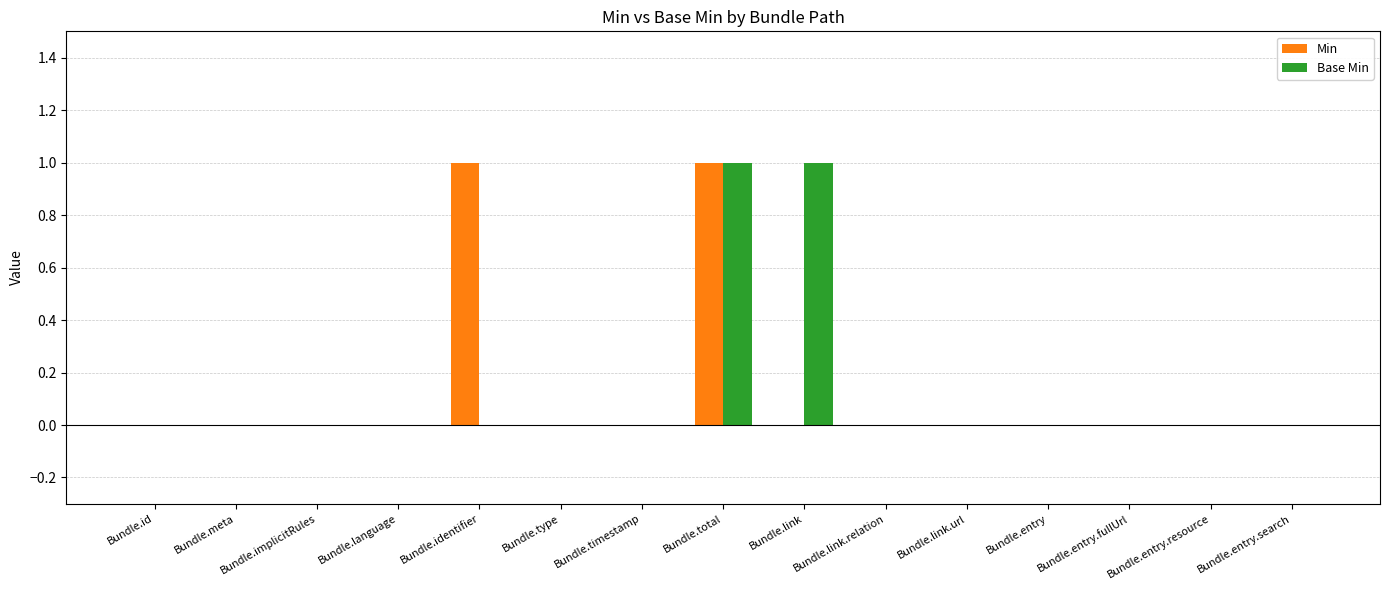

How many categories are shown in the chart?

15